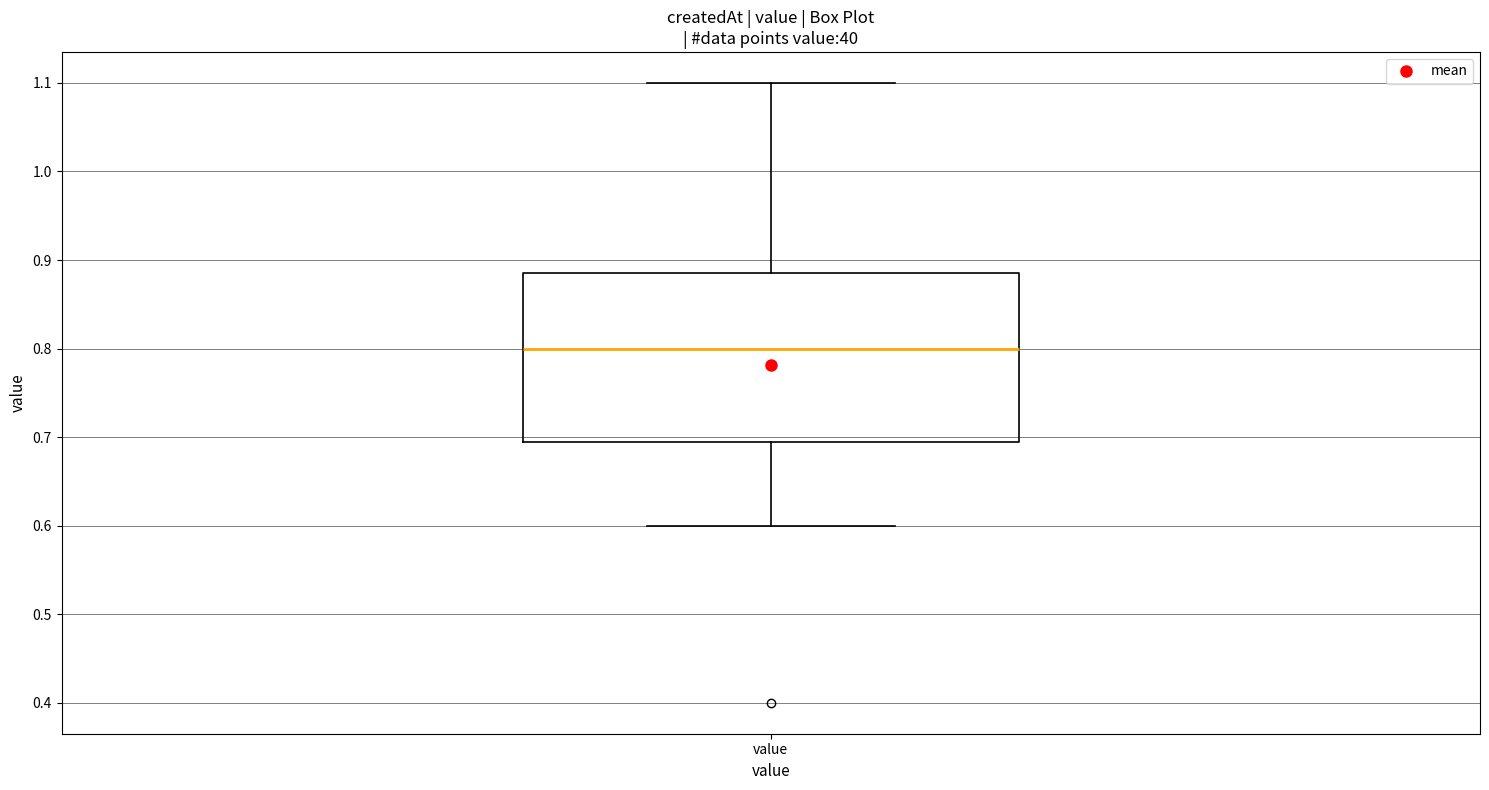

Where is the lower edge of the box for value on the y-axis? The values are not printed on the chart, so give them approximately, as read against the axis.

0.70